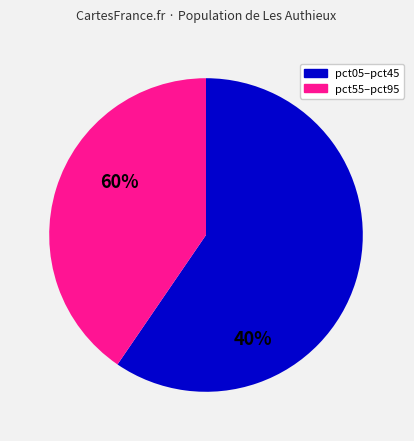

What is the smallest slice in the pie chart?

pct55–pct95